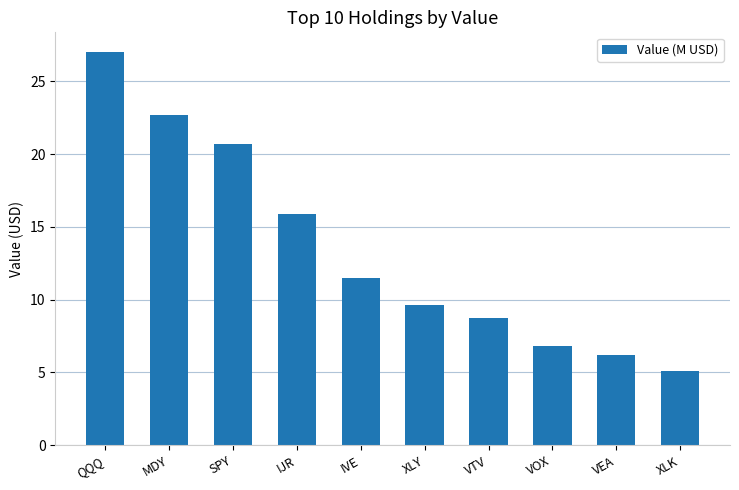

Reading left to right, extract all data points from this chart.

QQQ=27.0	MDY=22.7	SPY=20.7	IJR=15.9	IVE=11.5	XLY=9.6	VTV=8.7	VOX=6.8	VEA=6.2	XLK=5.1